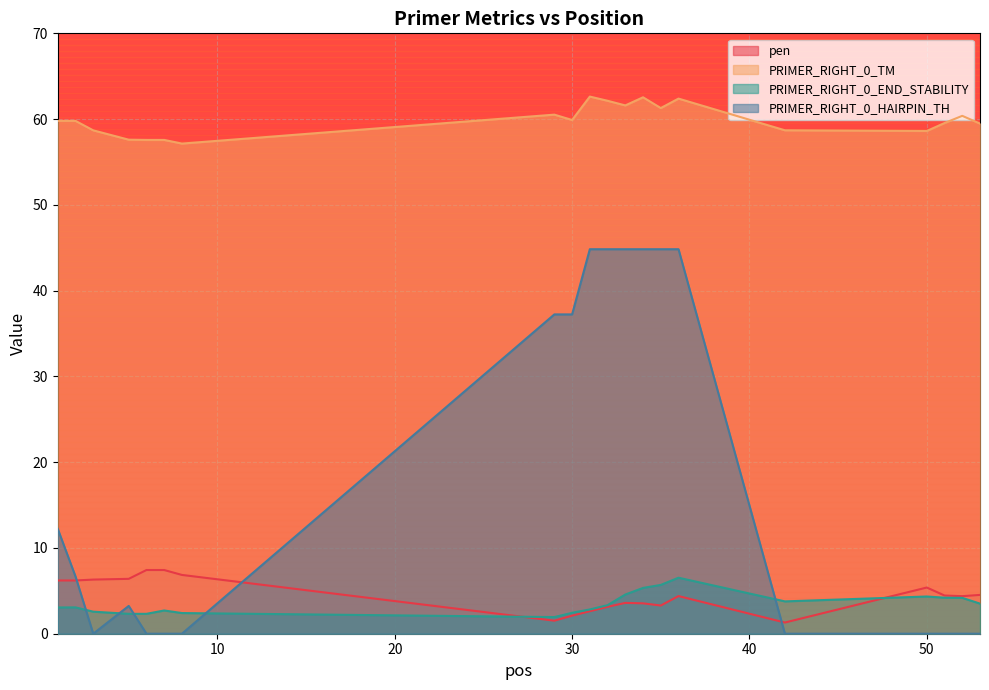

What is the sum of the pen values at 34 and 8?

10.4